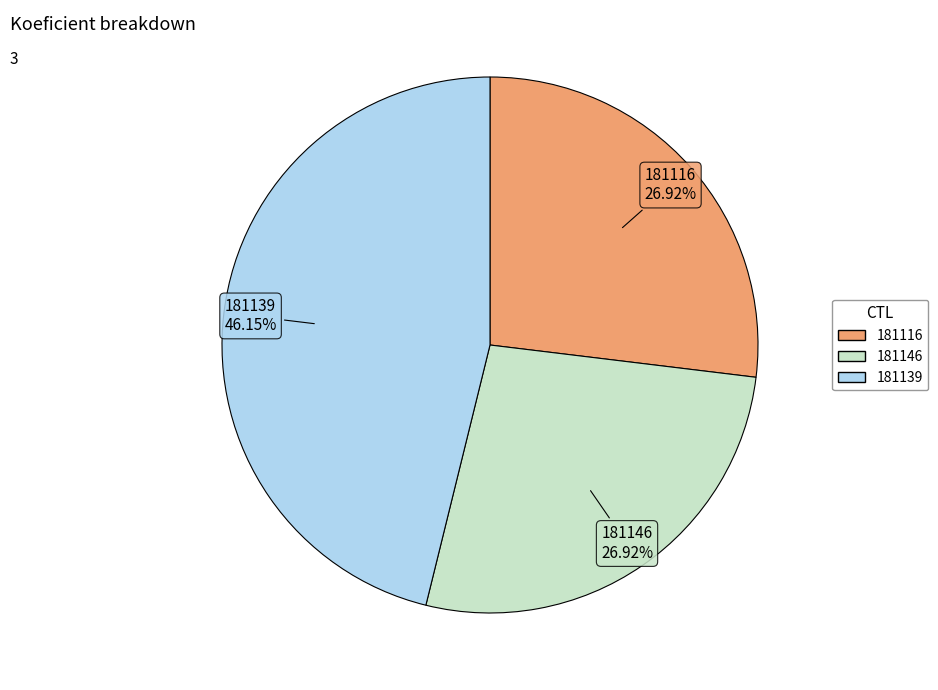

Which has a higher value, 181139 or 181146?

181139